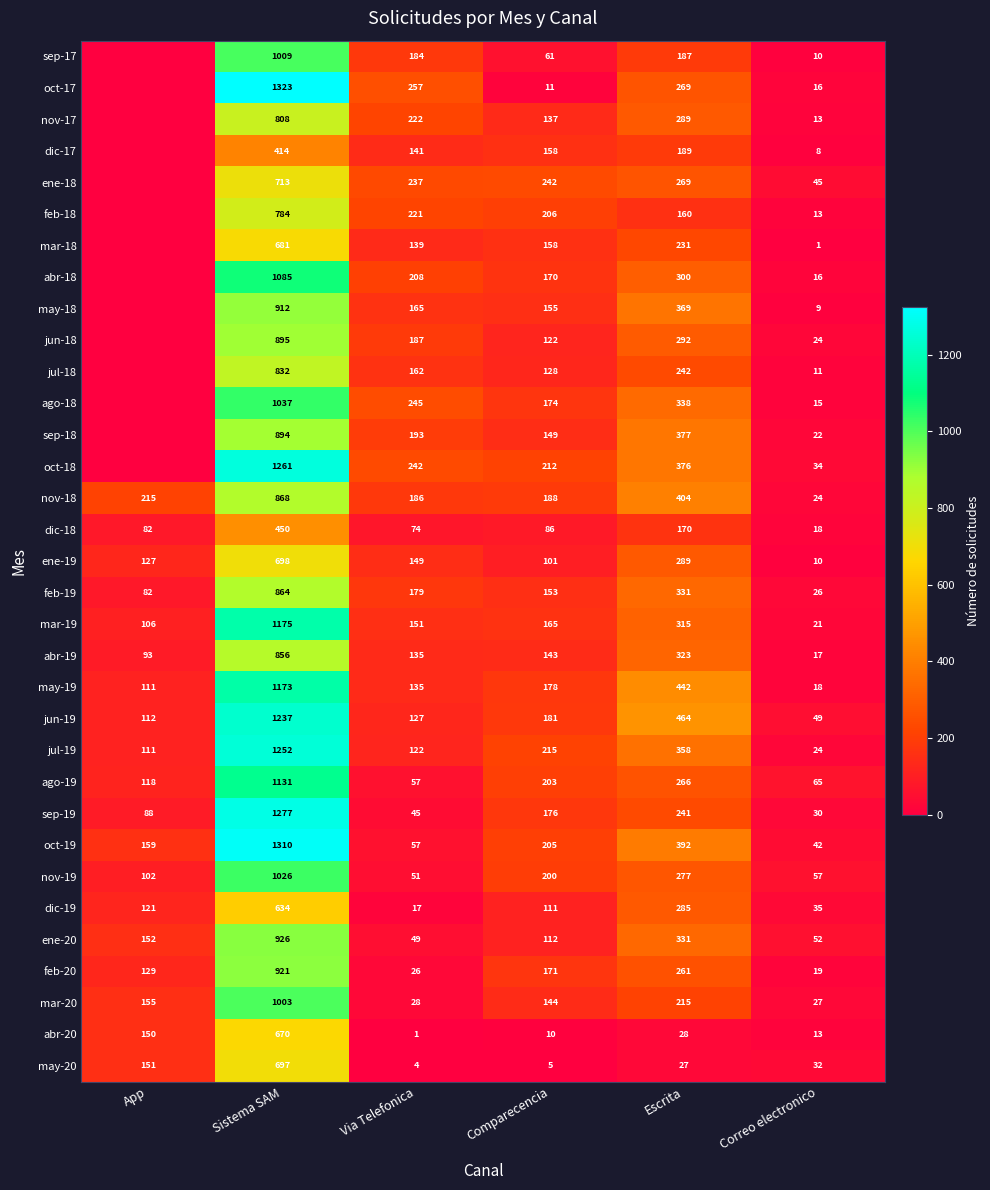

What is the total value across all series at Correo electronico?

816